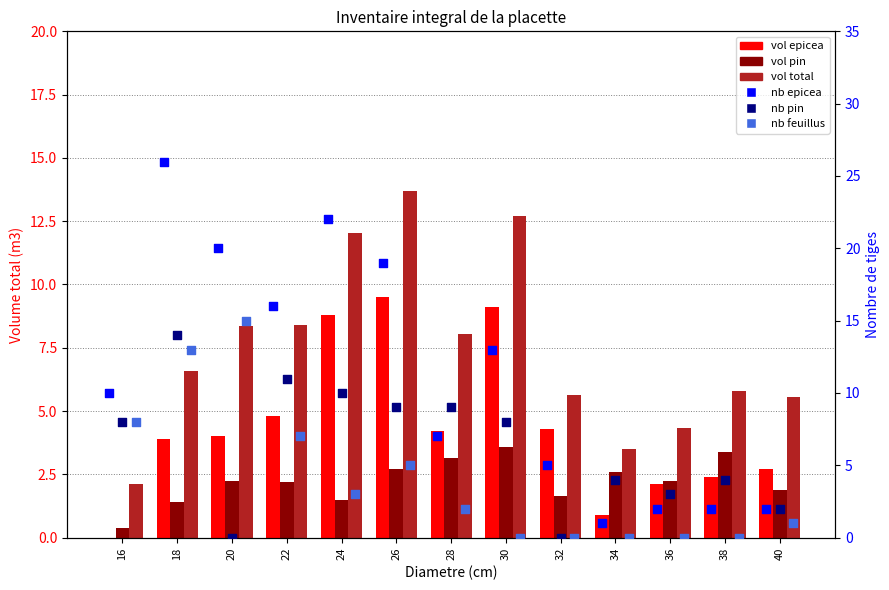

Which series contains the lowest Y value?

VOL EPICEA